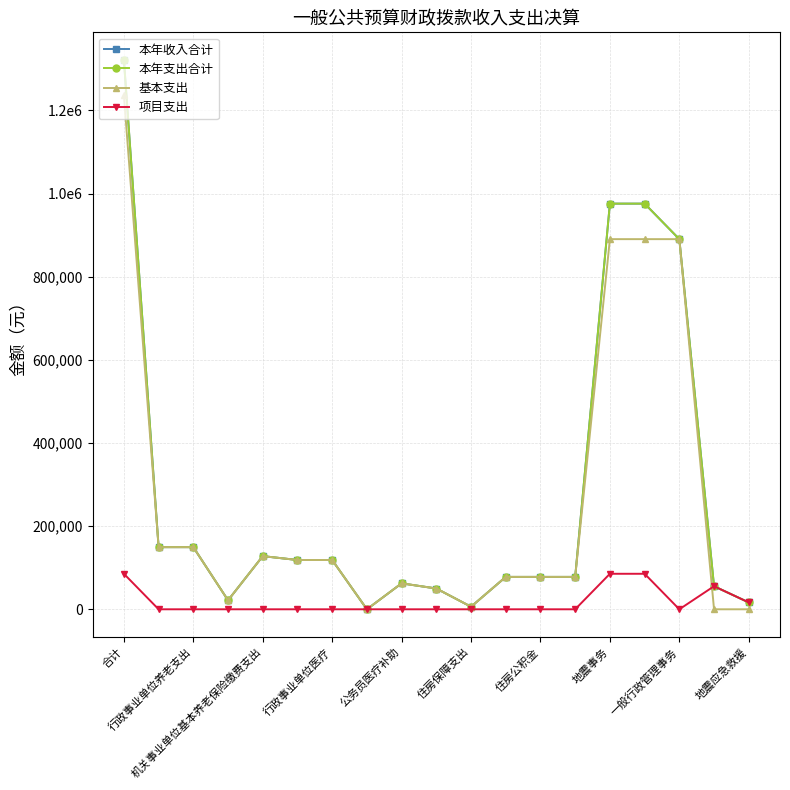

Does the chart have visible grid lines?

Yes